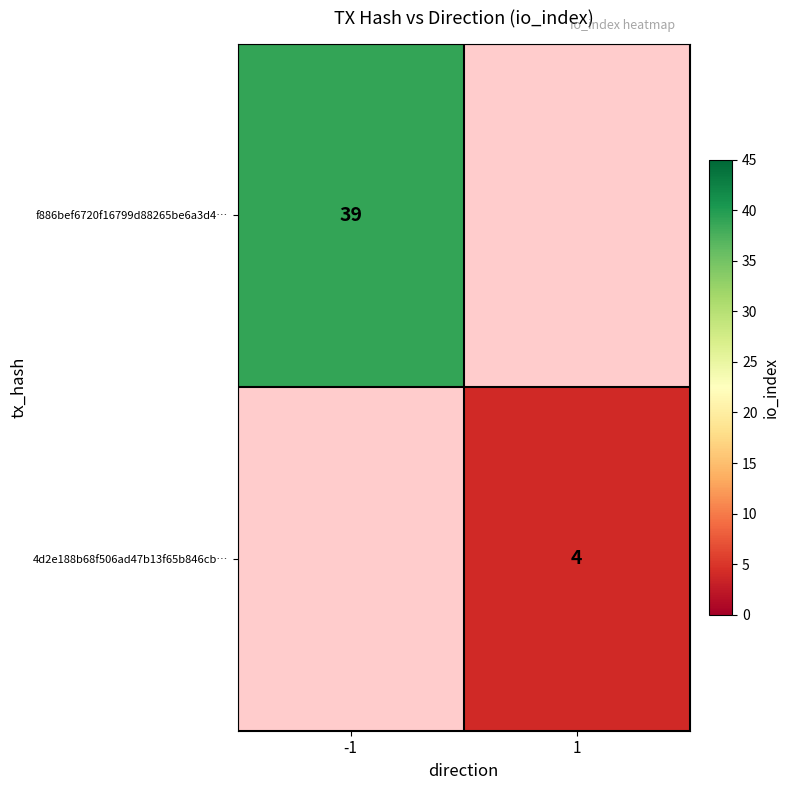

The value of f886bef6720f16799d88265be6a3d4… at -1 is 39. True or false?

True